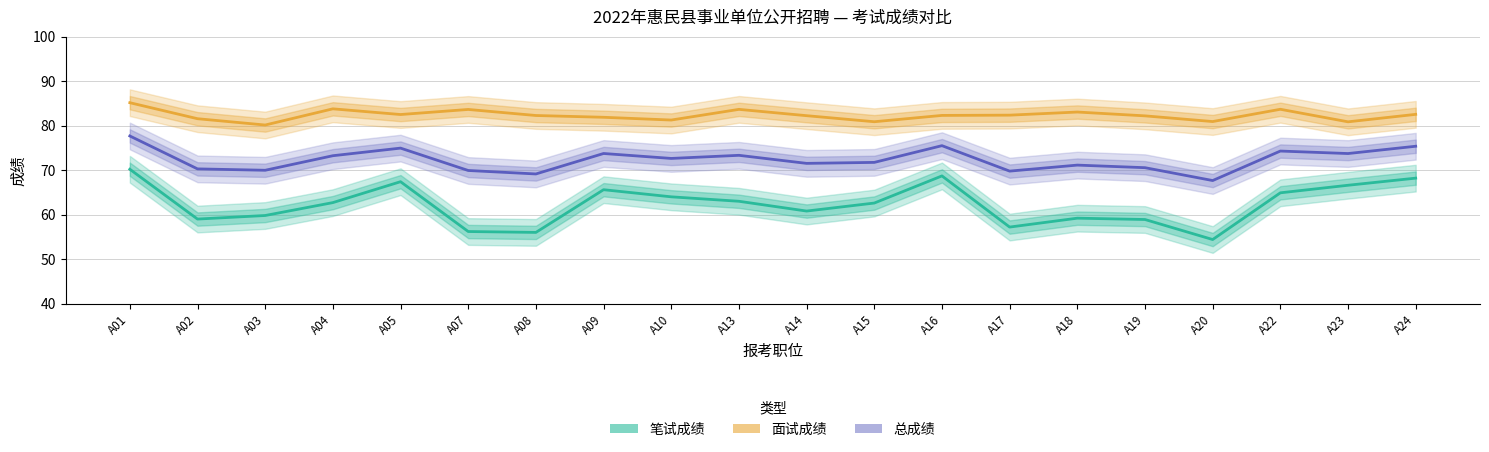

How many categories are shown in the chart?

20